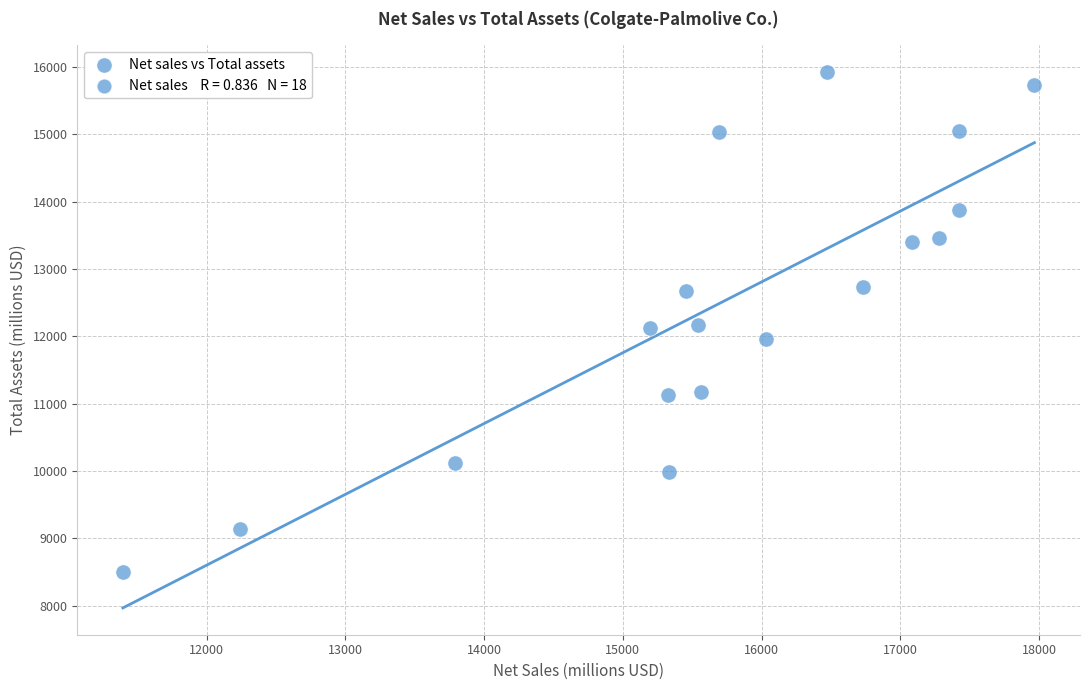

What is the range of Y values (max minus min)?

7413